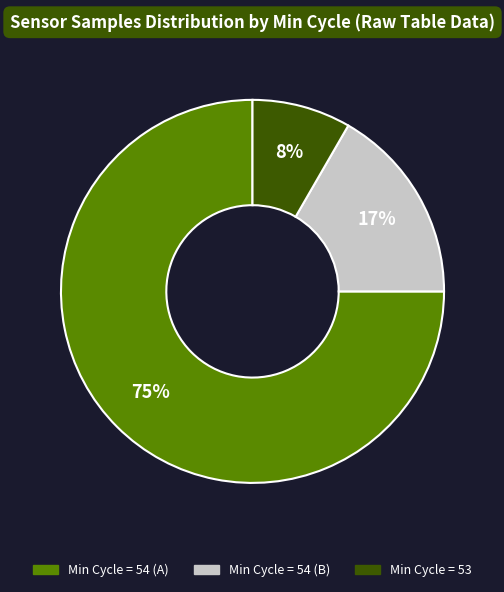

To the nearest percent, what is the average slice percentage?

33%